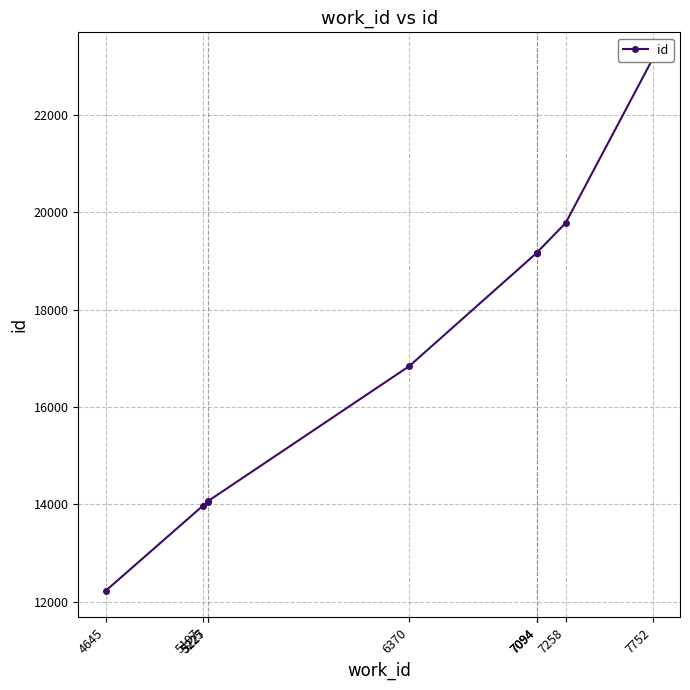

True or false: the data shows 23168 at 5197.

False